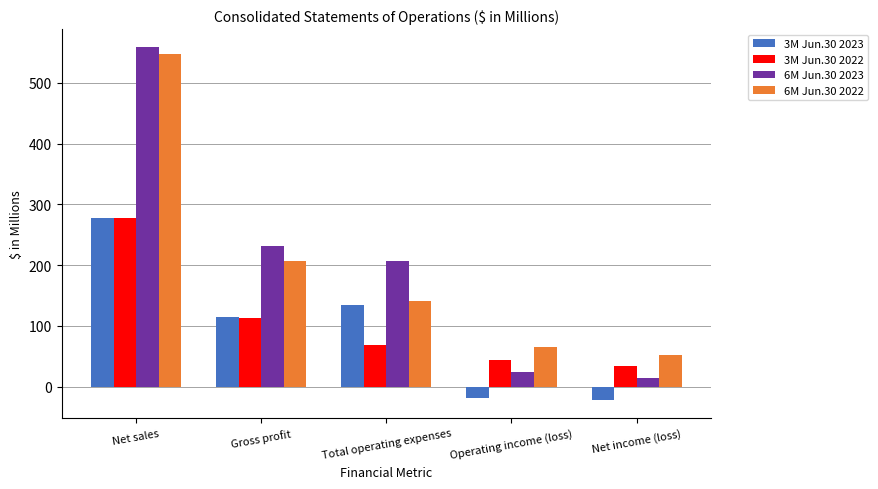

How many categories are shown in the chart?

5